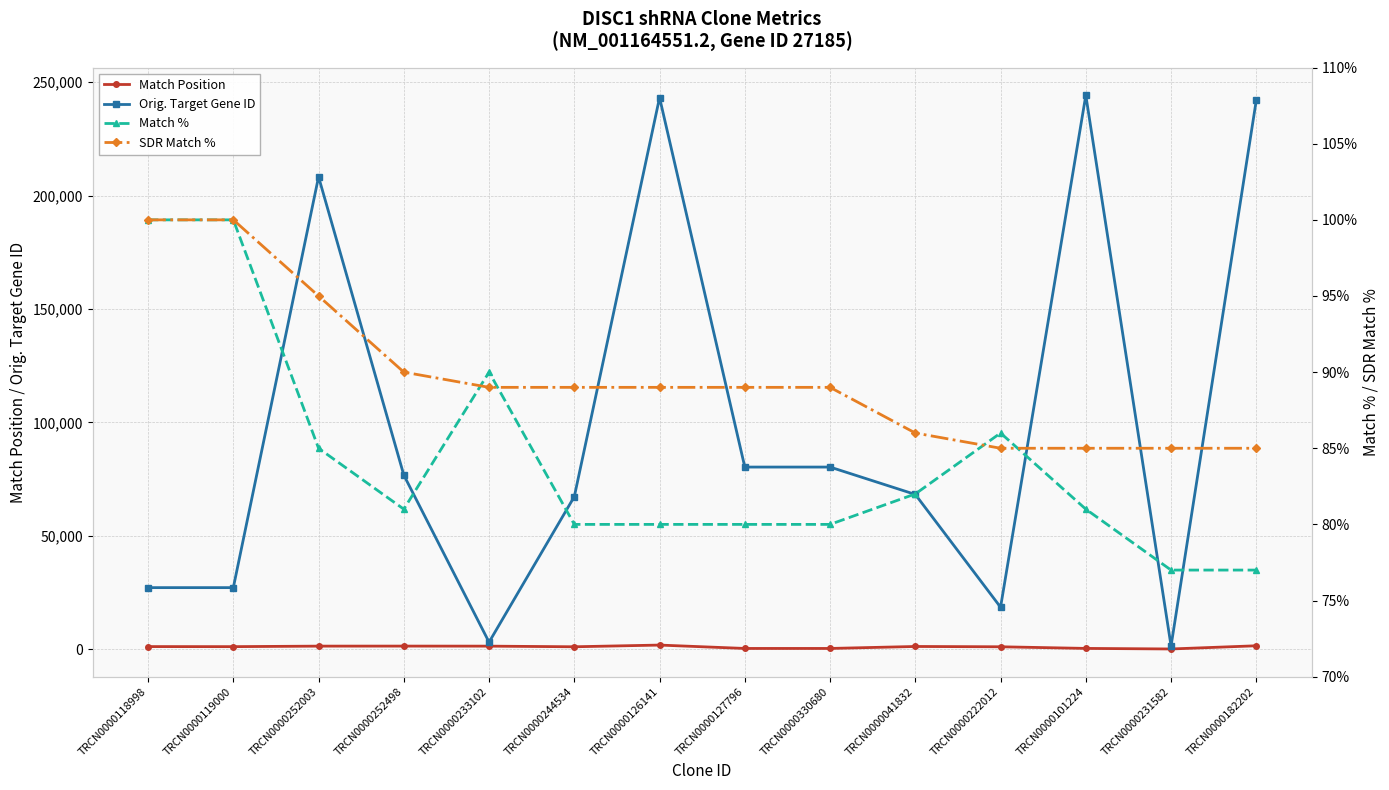

What is the sum of all Orig. Target Gene ID values?

1388406